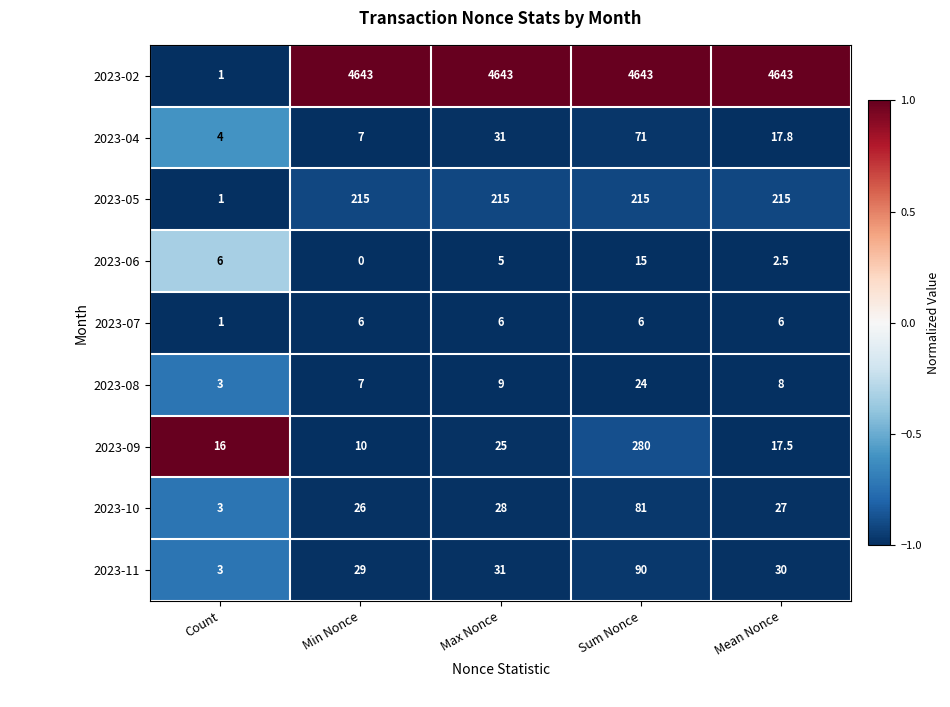

Is it true that 2023-06 equals 1.1 at Max Nonce?

False